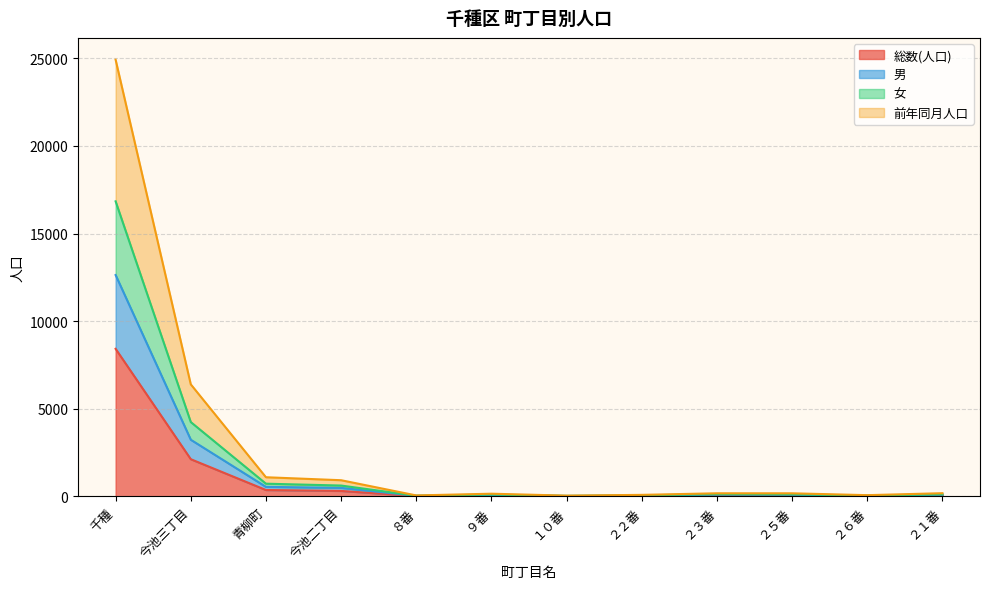

In 総数(人口), how many points are higher than both neighbors (excluding endpoints)?

2